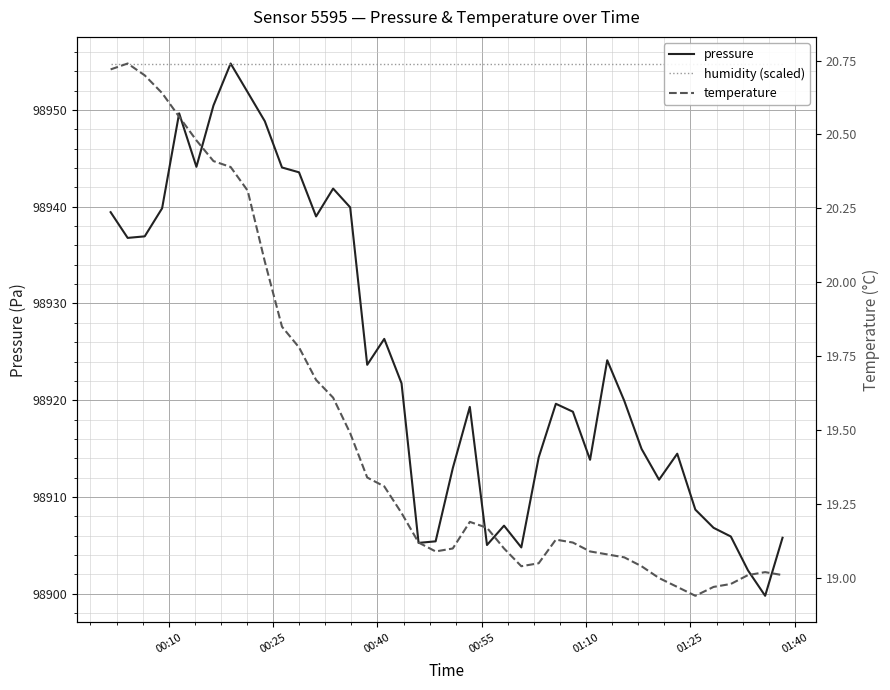

What is the maximum value for pressure?

98954.8